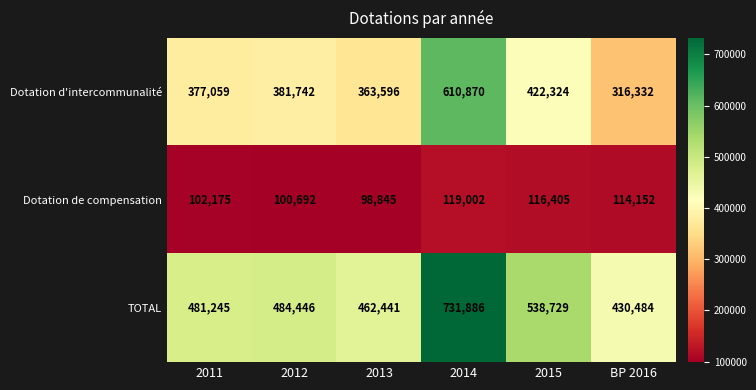

At how many categories does at least one series exceed 664340?

1